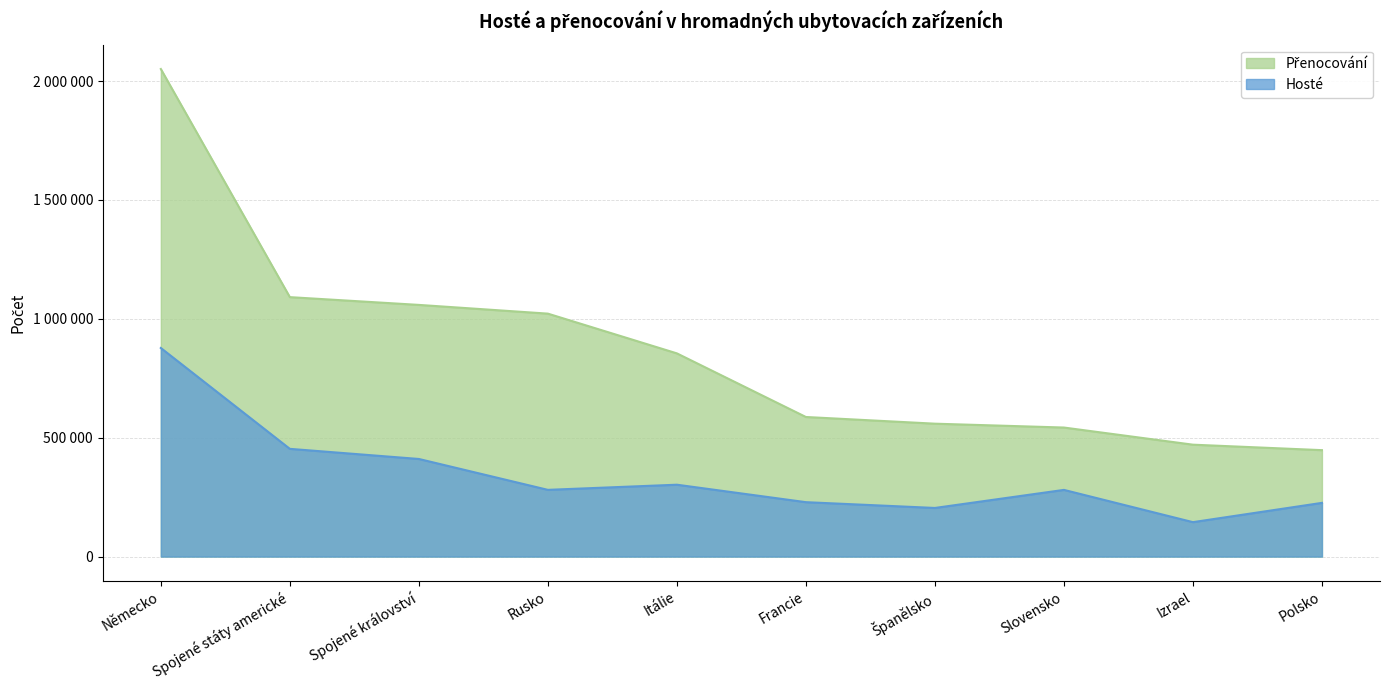

True or false: Přenocování has a value of 1682030 at Rusko.

False